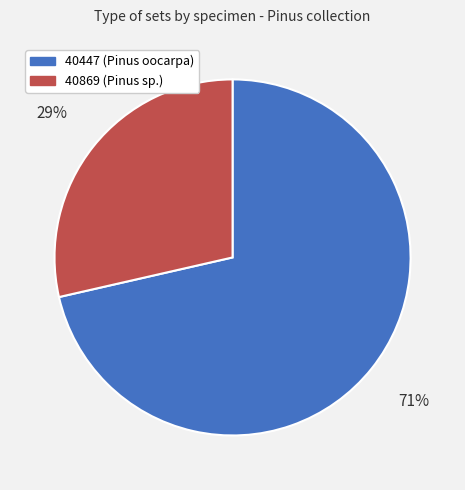

Do 40869 and 40447 together represent more than half of the pie?

Yes